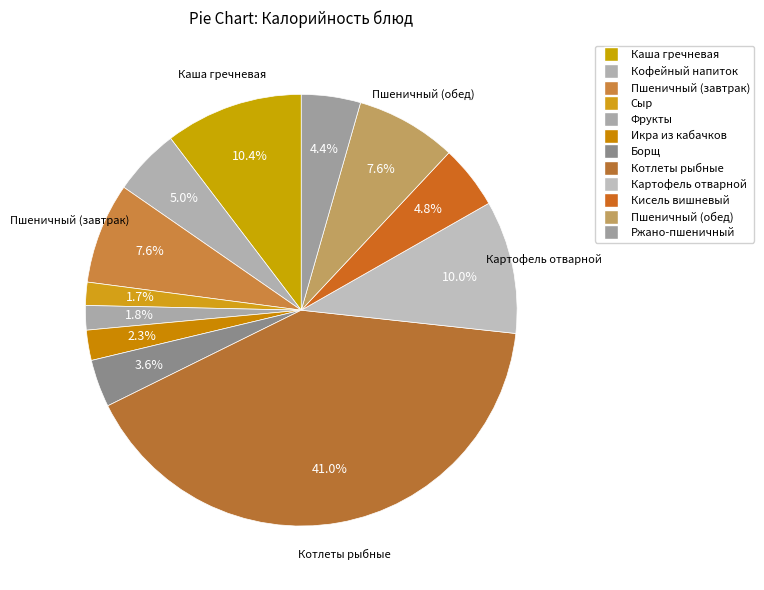

How many segments does this pie chart have?

12